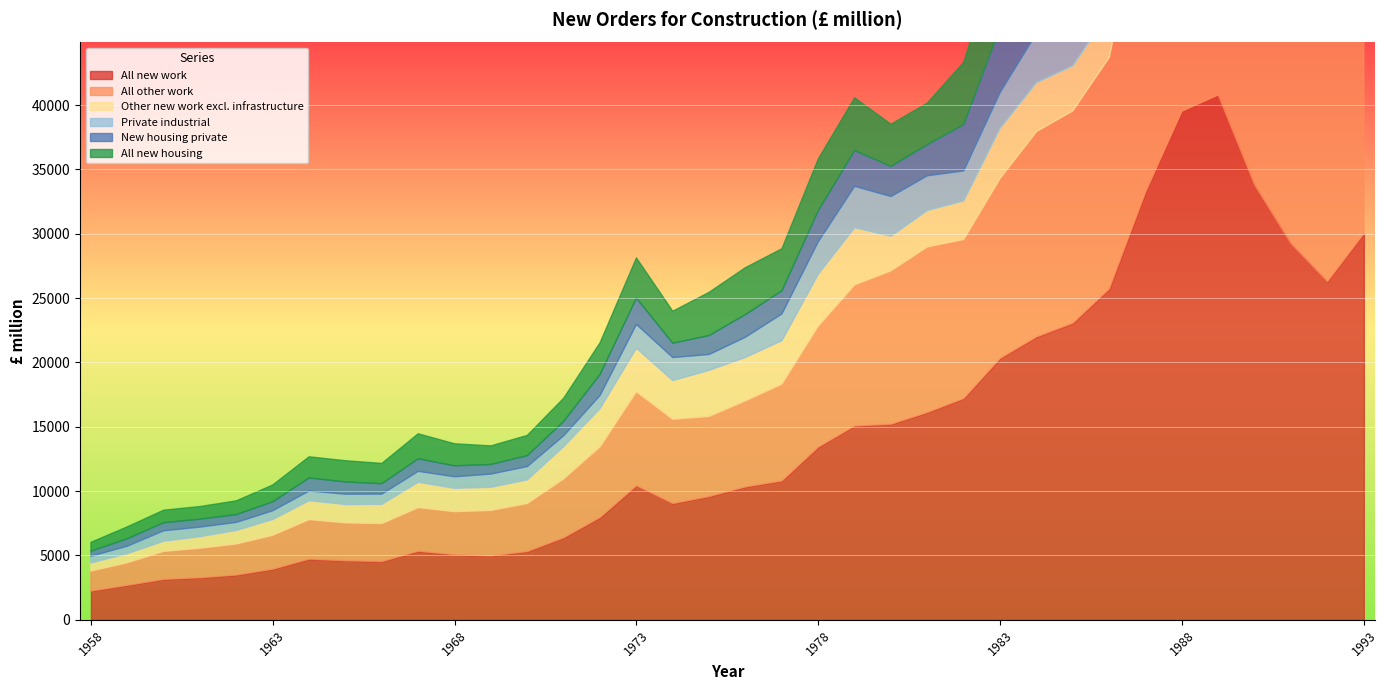

At which category does the chart reach its minimum across all series?

1958